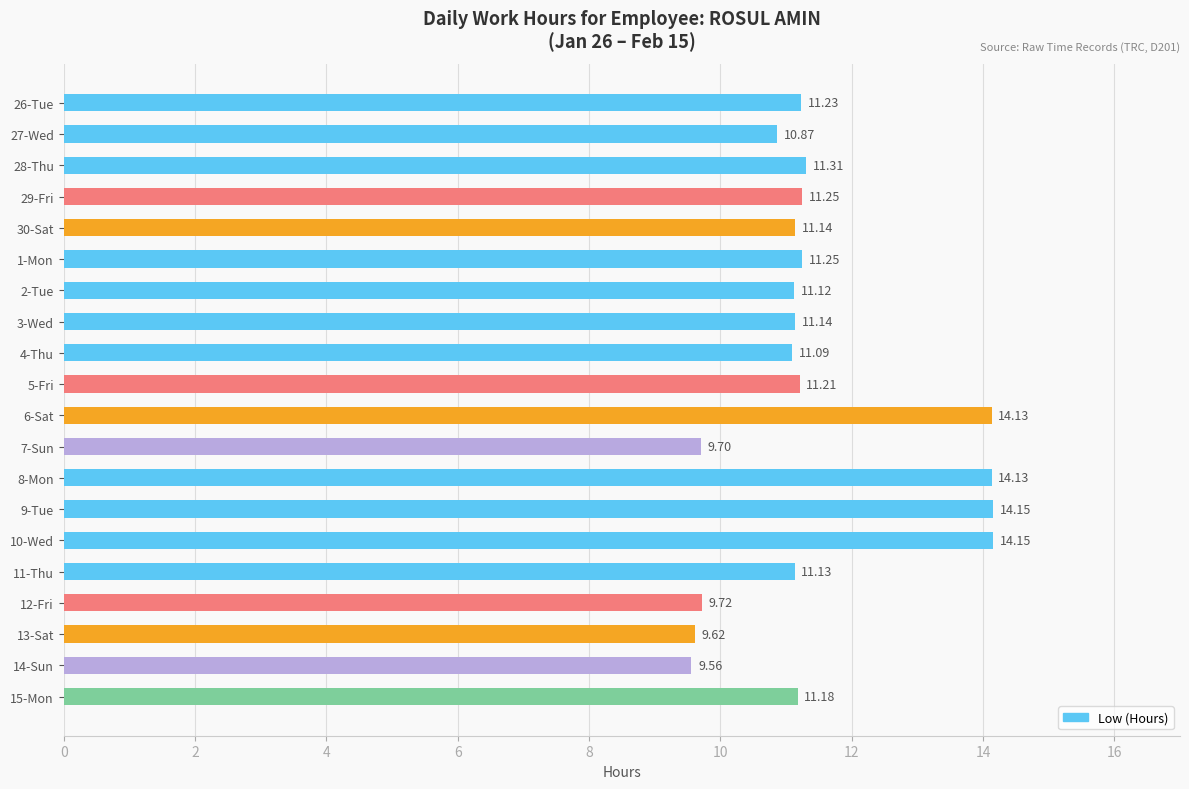

How many data points are less than 11?

5